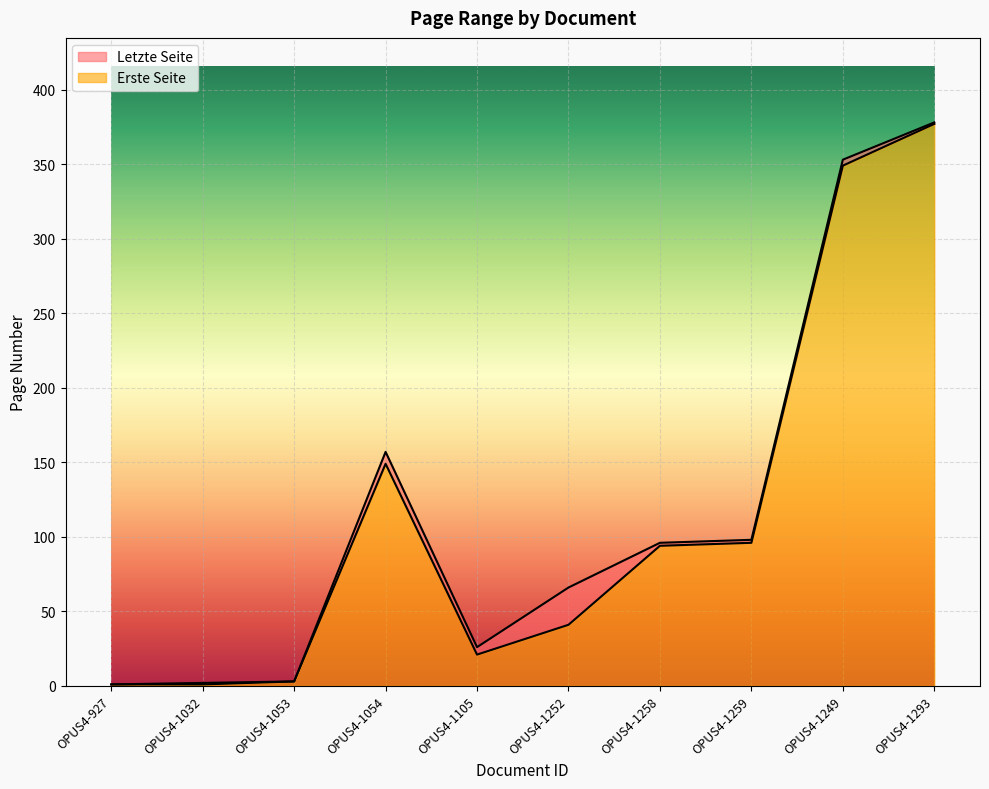

What is the label of the 1st point from the right?

OPUS4-1293